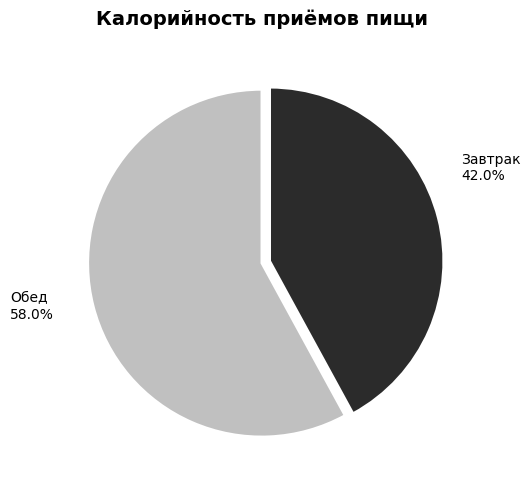

Which category has the smallest portion of the pie?

Завтрак